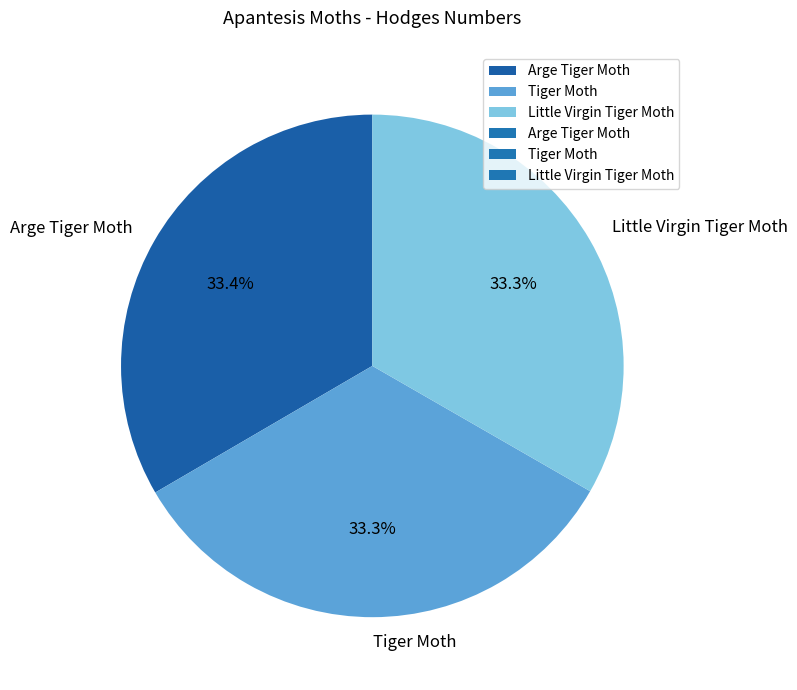

Approximately how many times larger is the value at Little Virgin Tiger Moth compared to Arge Tiger Moth?

1.0